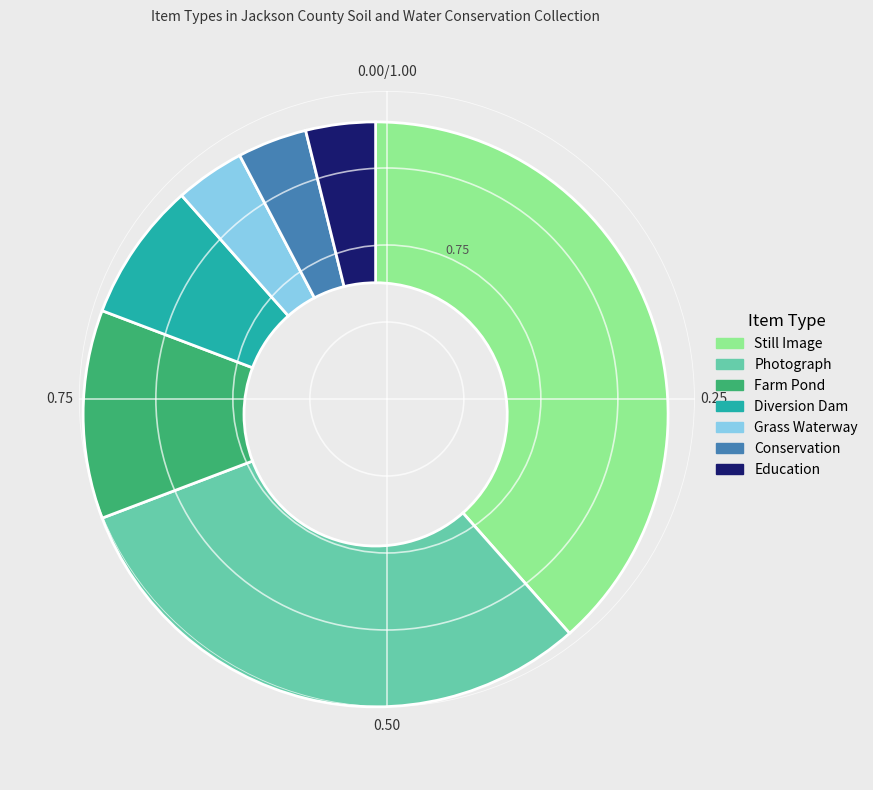

How many slices are in this pie chart?

7